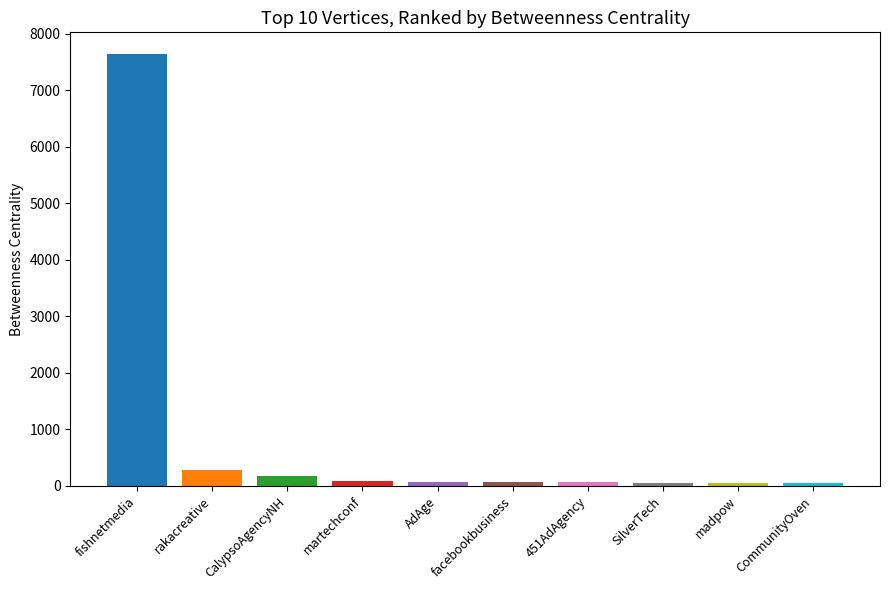

The value at fishnetmedia is 5163.7. True or false?

False